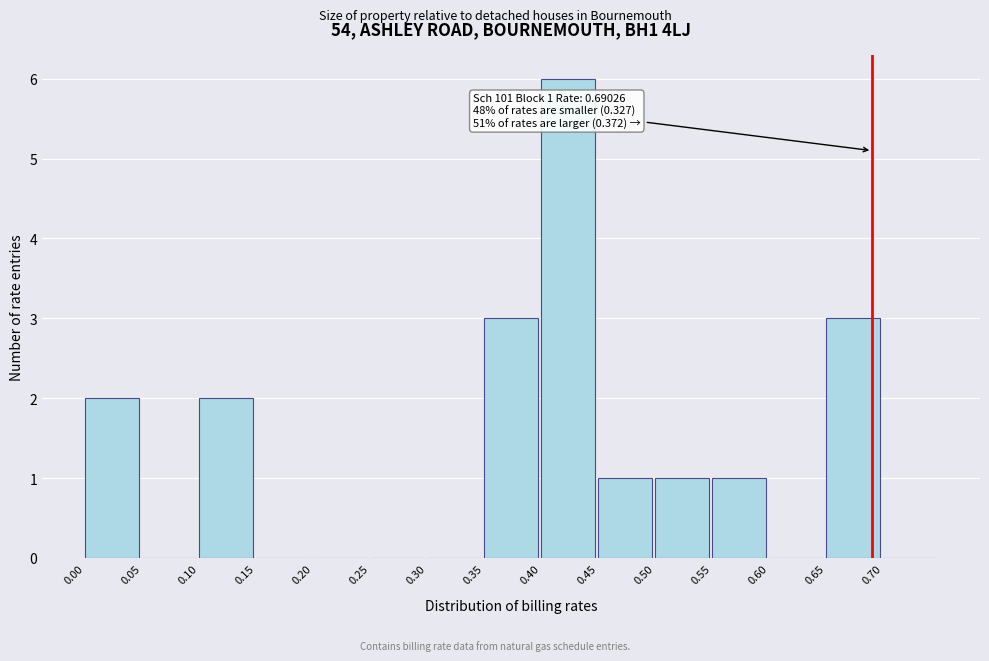

Which range on the x-axis has the tallest bar?

0.40 to 0.45